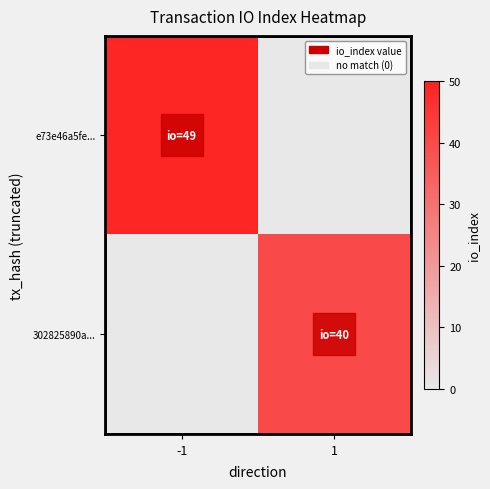

What is the smallest value displayed?

40.0